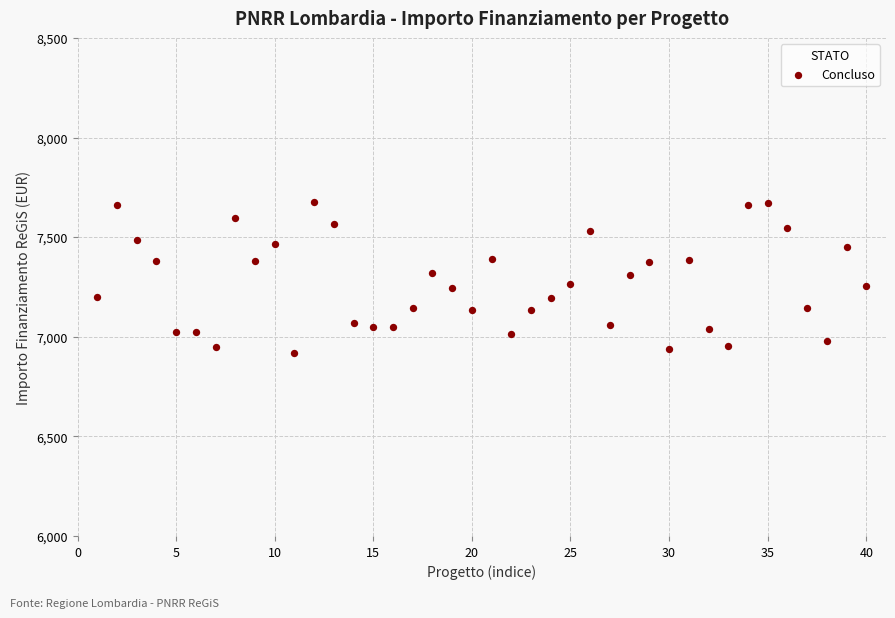

What is the range of X values (max minus min)?

39.0